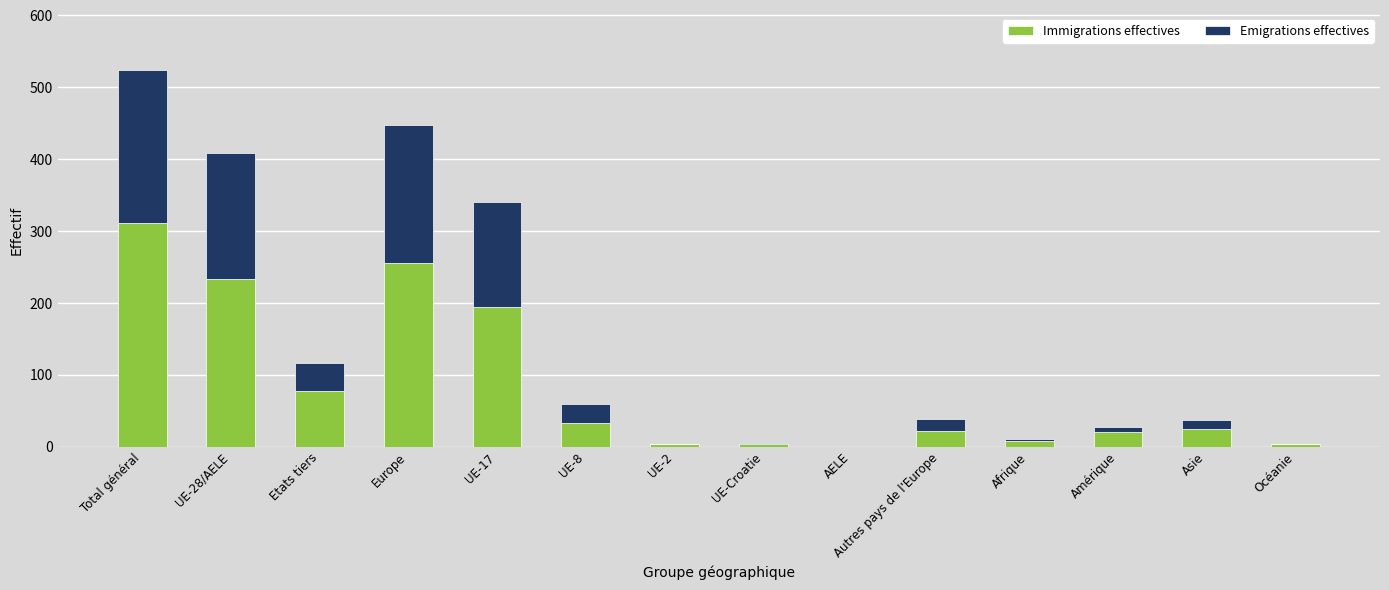

Is it true that Immigrations effectives equals 64 at UE-17?

False